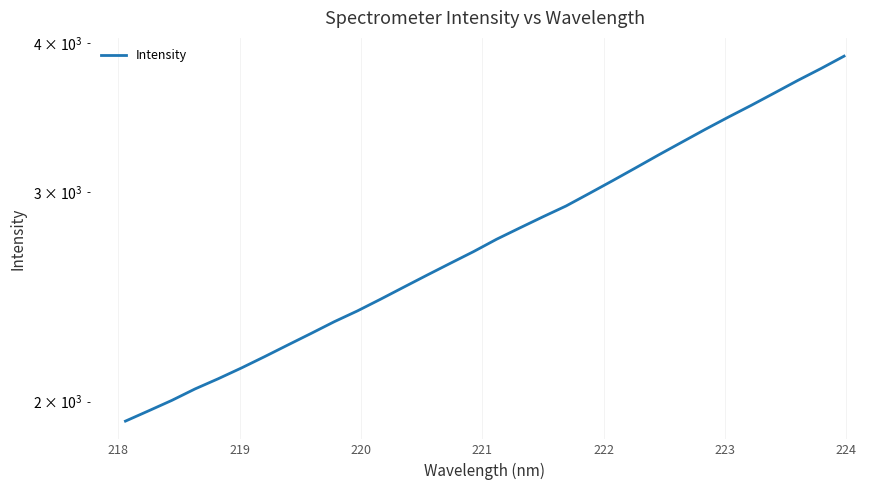

What is the sum of all values?

88879.2